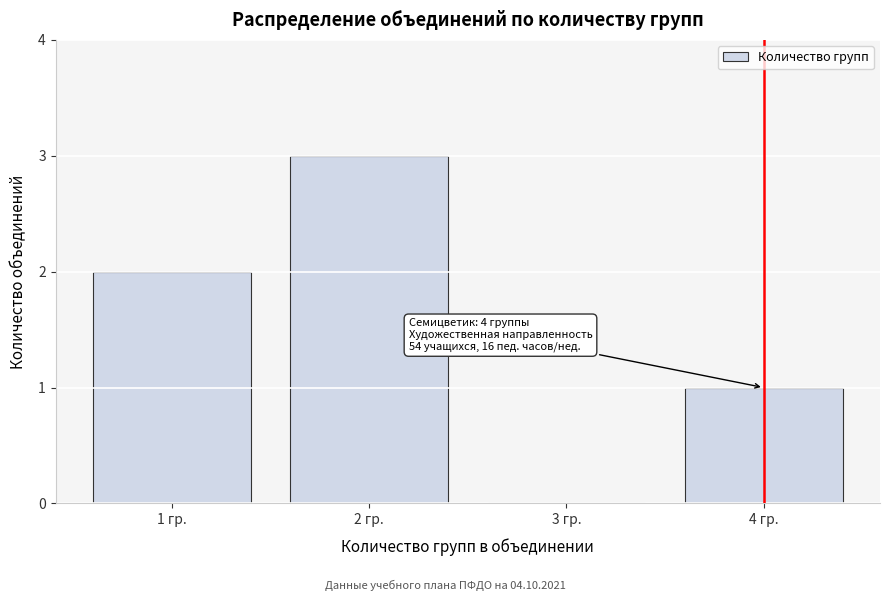

Reading right to left, transcribe all the data shown in this chart.

4 гр.=1	3 гр.=0	2 гр.=3	1 гр.=2